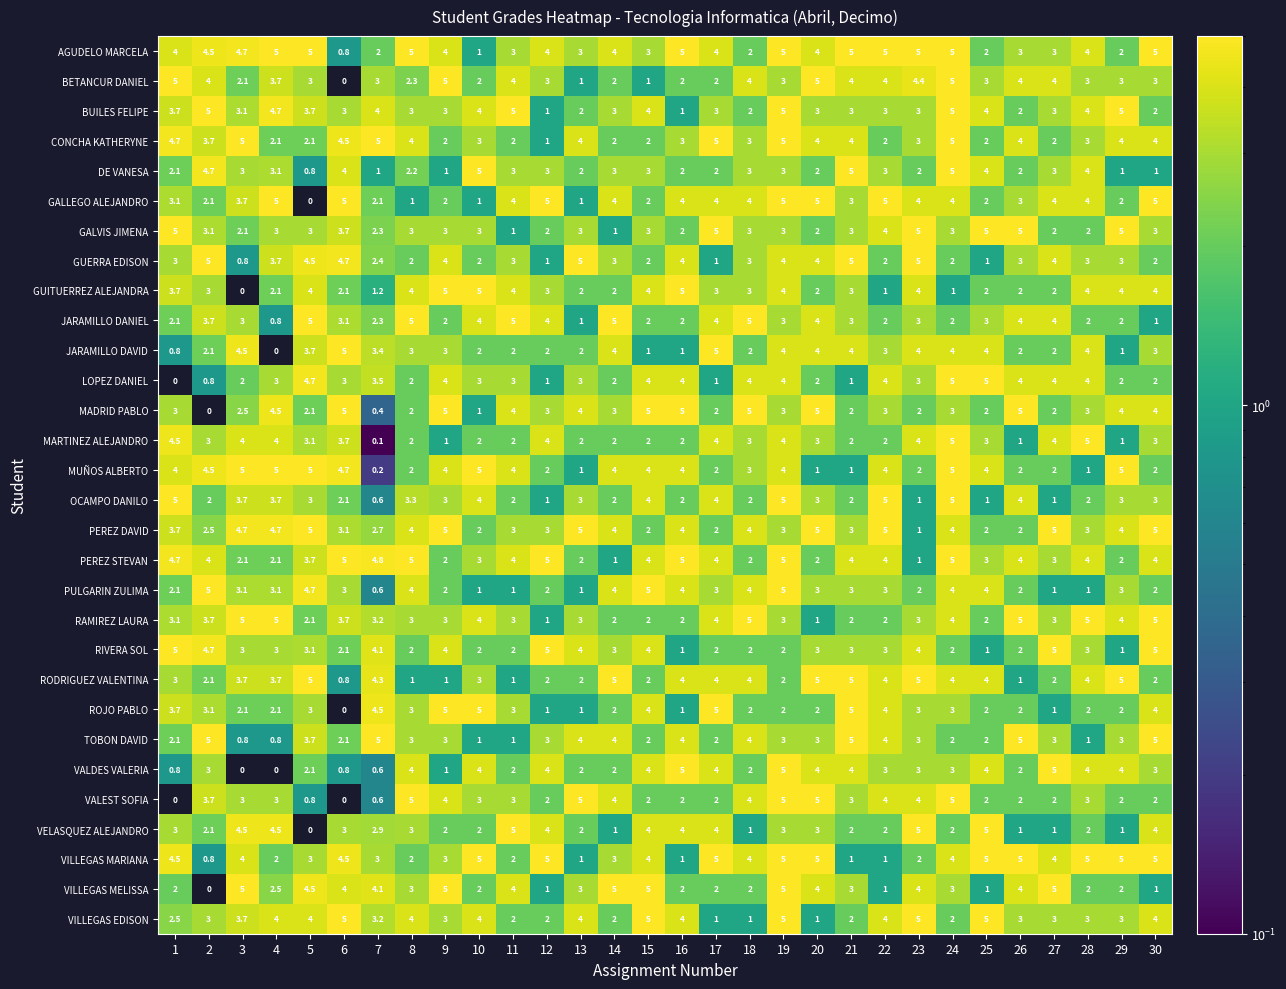

What is the sum of the PEREZ STEVAN values at 21 and 24?

9.0